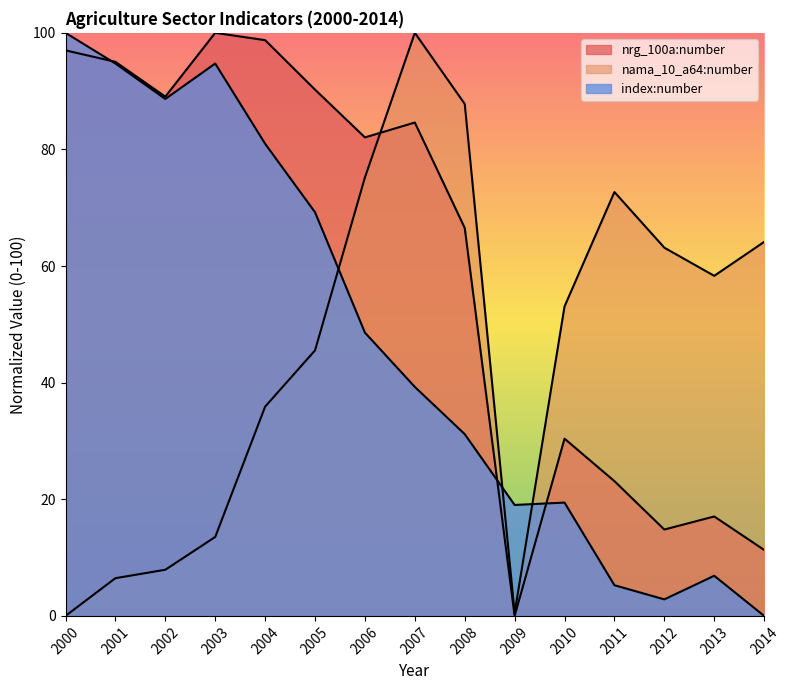

What is the value of the nama_10_a64:number point at the 14th from the left?

58.3